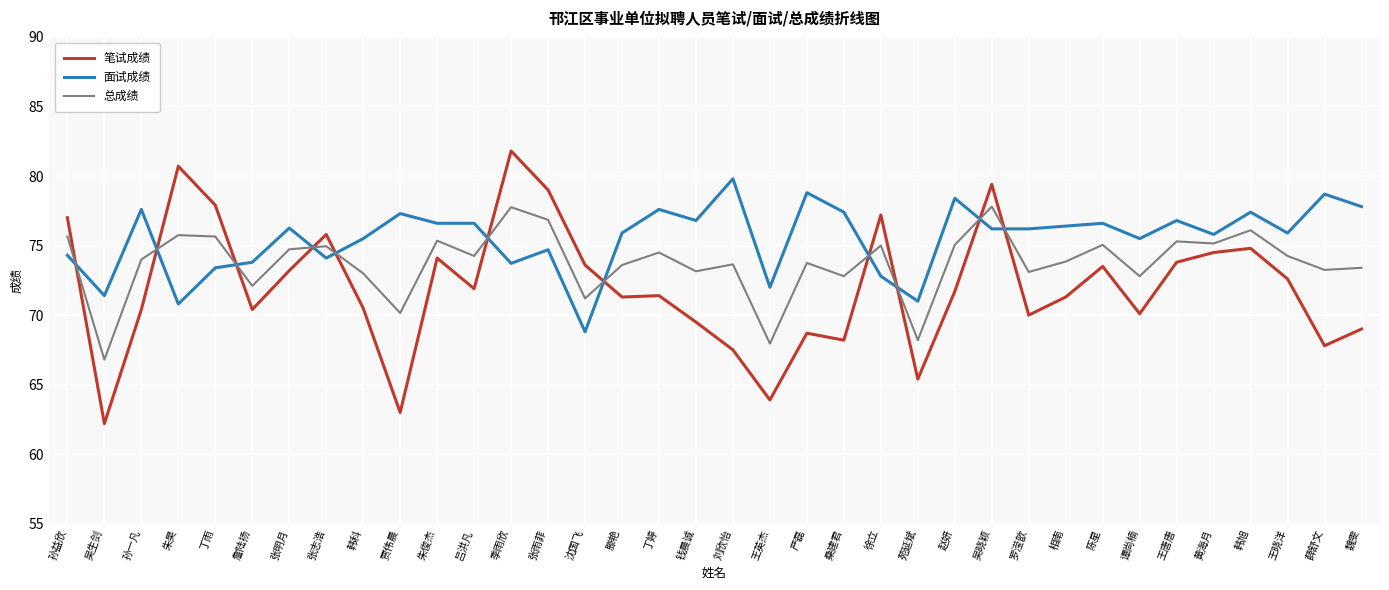

How many lines are shown in the chart?

3